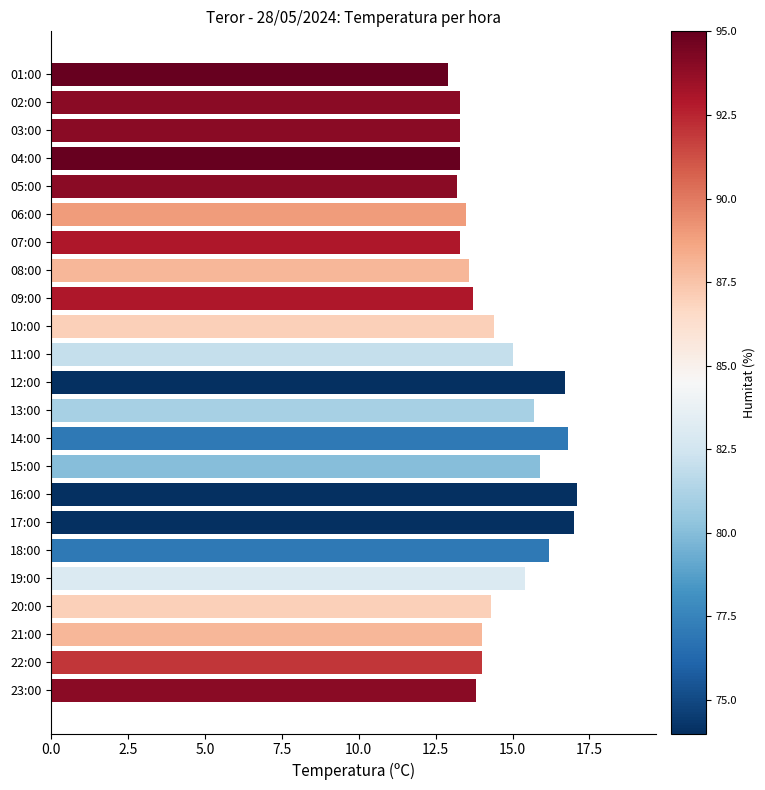

What is the greatest value displayed?

17.1